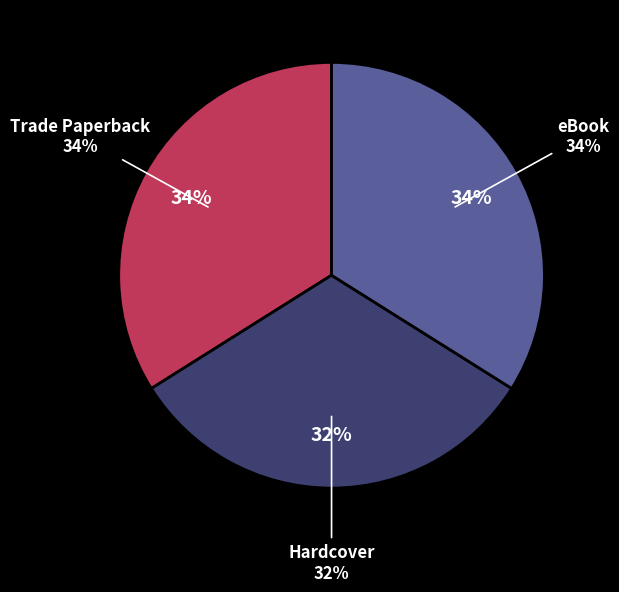

Is there a majority slice in this chart?

No